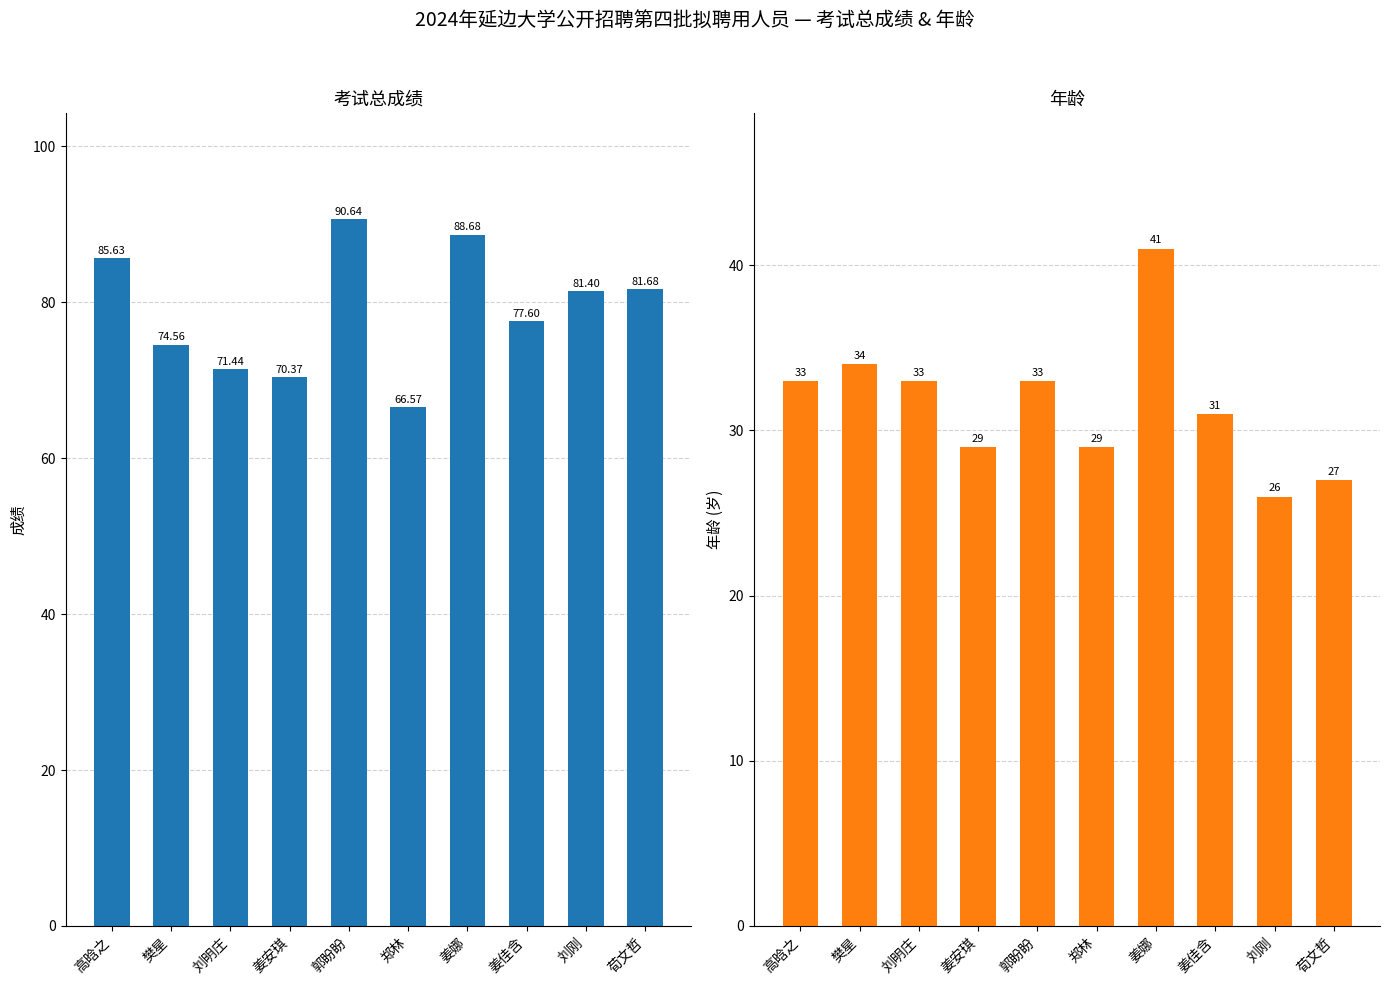

At 郭盼盼, list the series in order from smallest to largest.

年龄, 考试总成绩